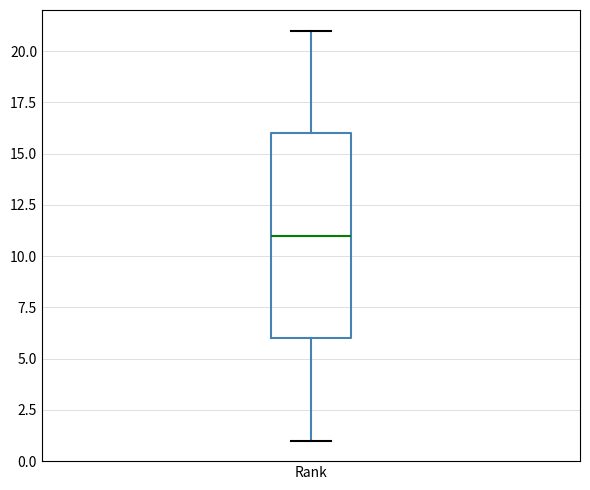

Read this box plot against the y-axis: the position of the median line, the range covered by the box, and the ends of both whiskers. The values are not printed on the chart, so give them approximately, as read against the axis.

median 11, box 6 to 16, whiskers 1 to 21